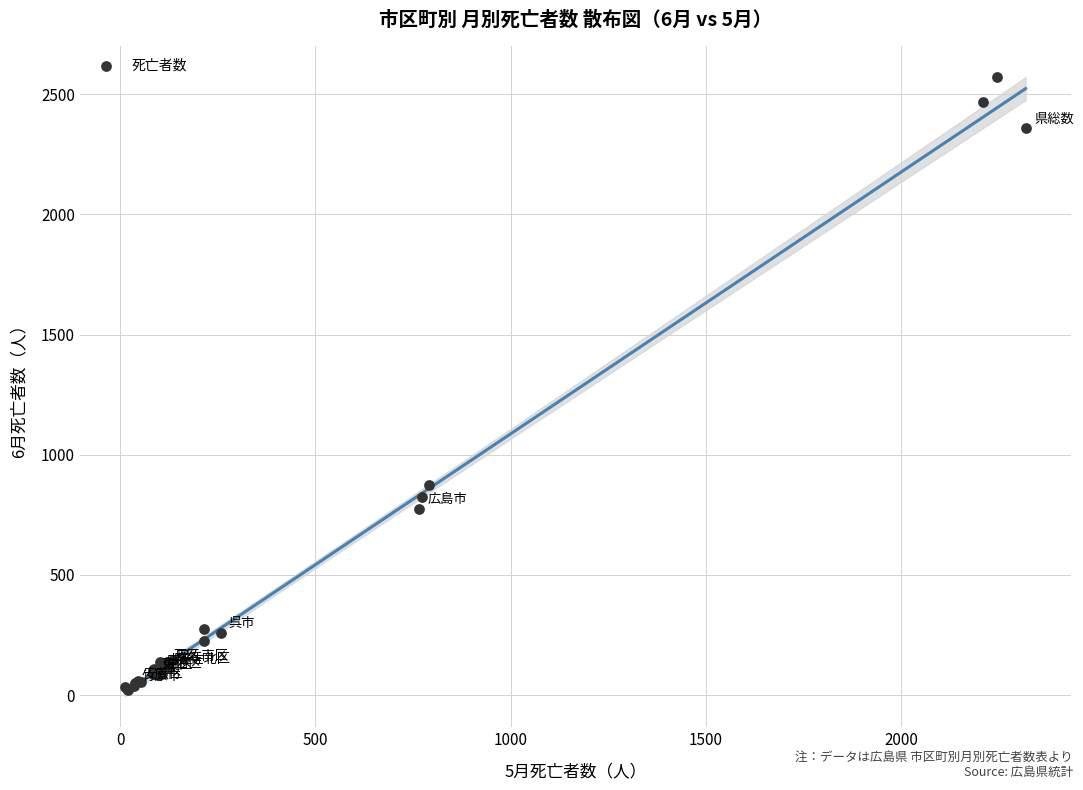

What Y value in the scatter plot is closest to 1295?

876